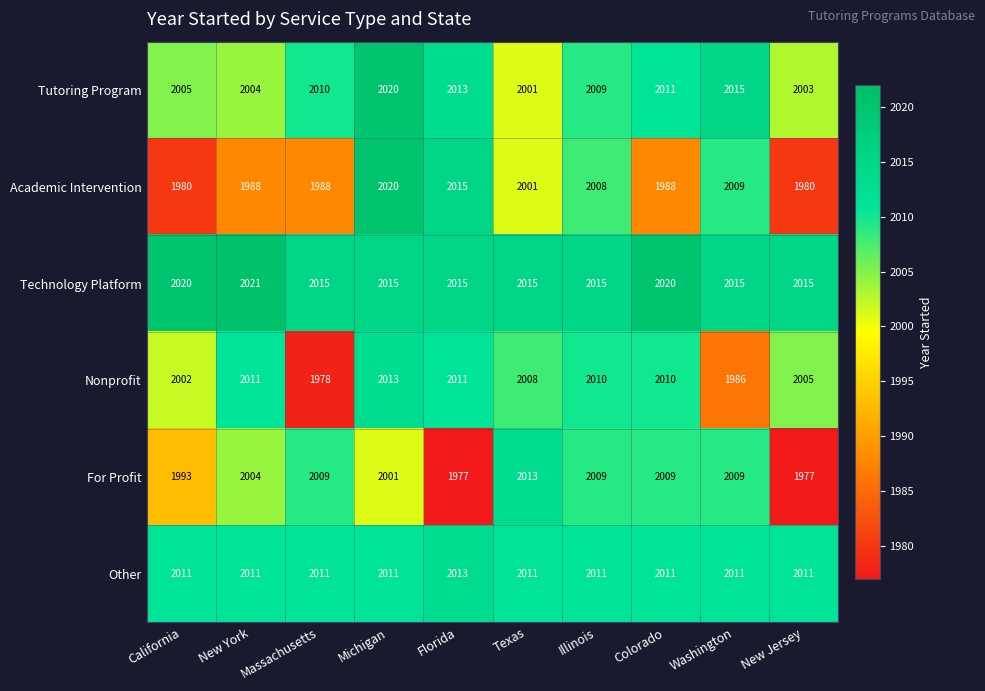

What is the difference between the highest and lowest values at Illinois?

7